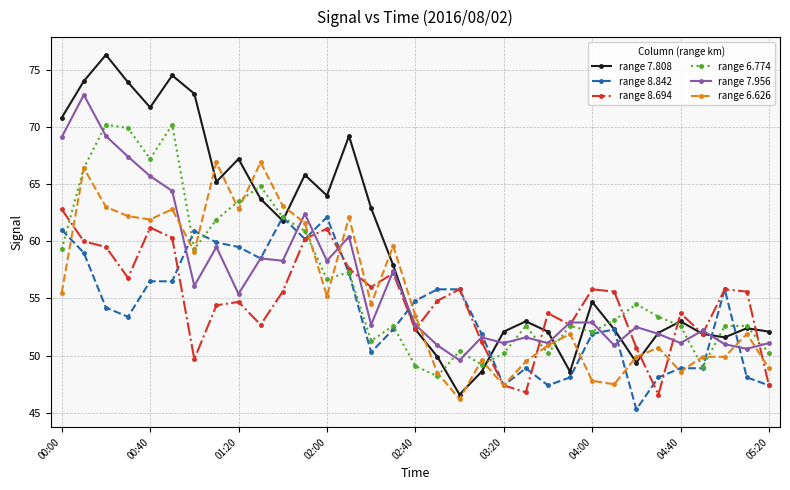

What is the value of the range 6.626 point at the 3rd from the left?

63.0